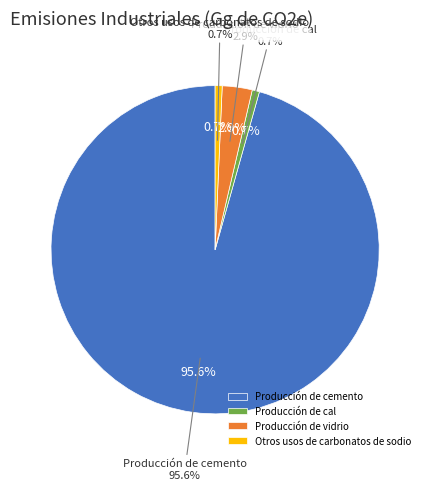

What is the largest slice in the pie chart?

Producción de cemento